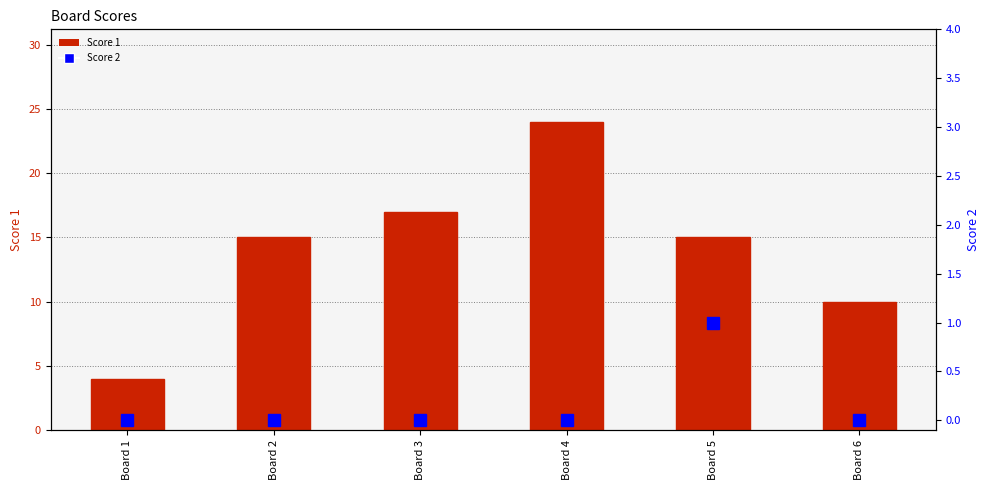

How many data points in Score 1 are less than 15?

2